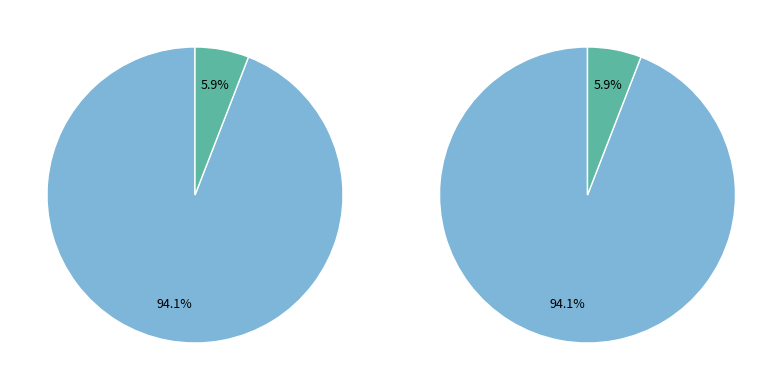

Does Vote account for over 50% of the chart?

No